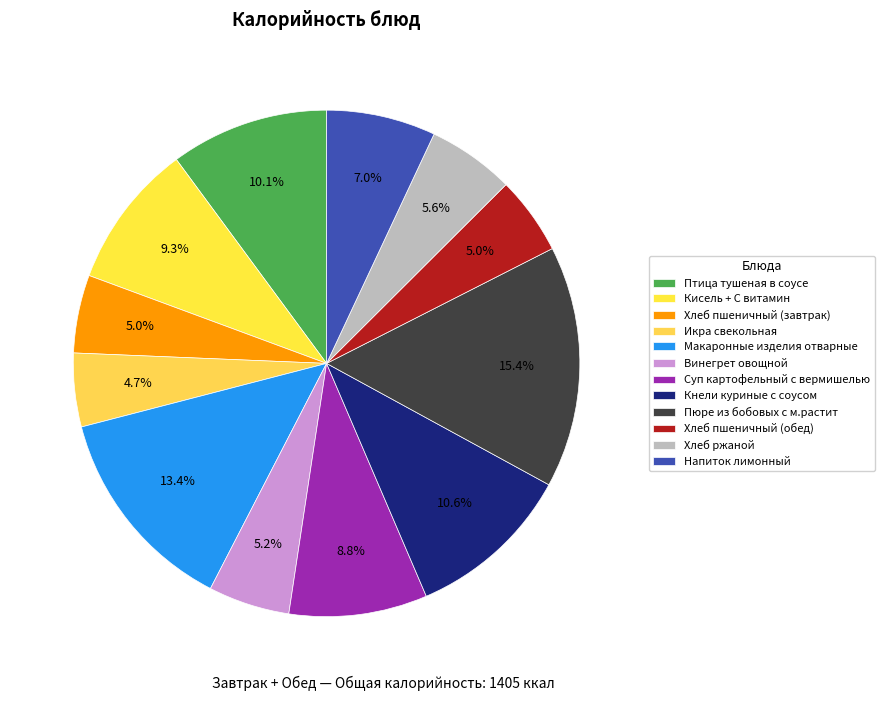

How many slices are in this pie chart?

12